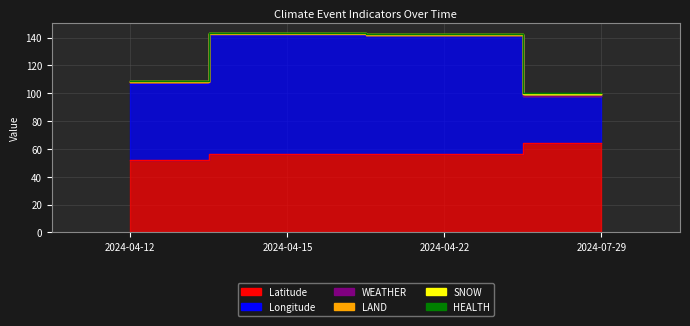

At 2024-04-15, list the series in order from smallest to largest.

LAND, HEALTH, WEATHER, SNOW, Latitude, Longitude